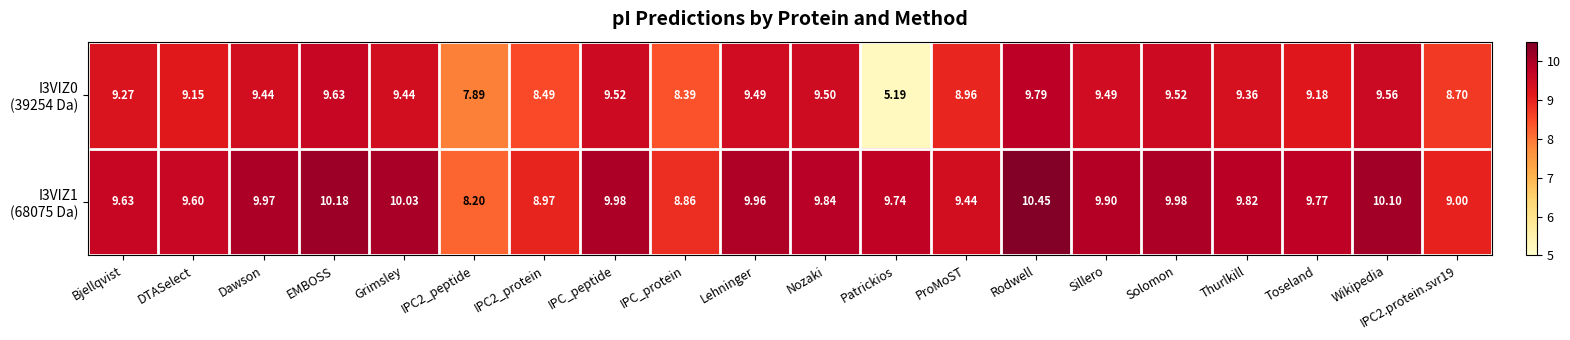

Which category has the highest value across all series?

Rodwell